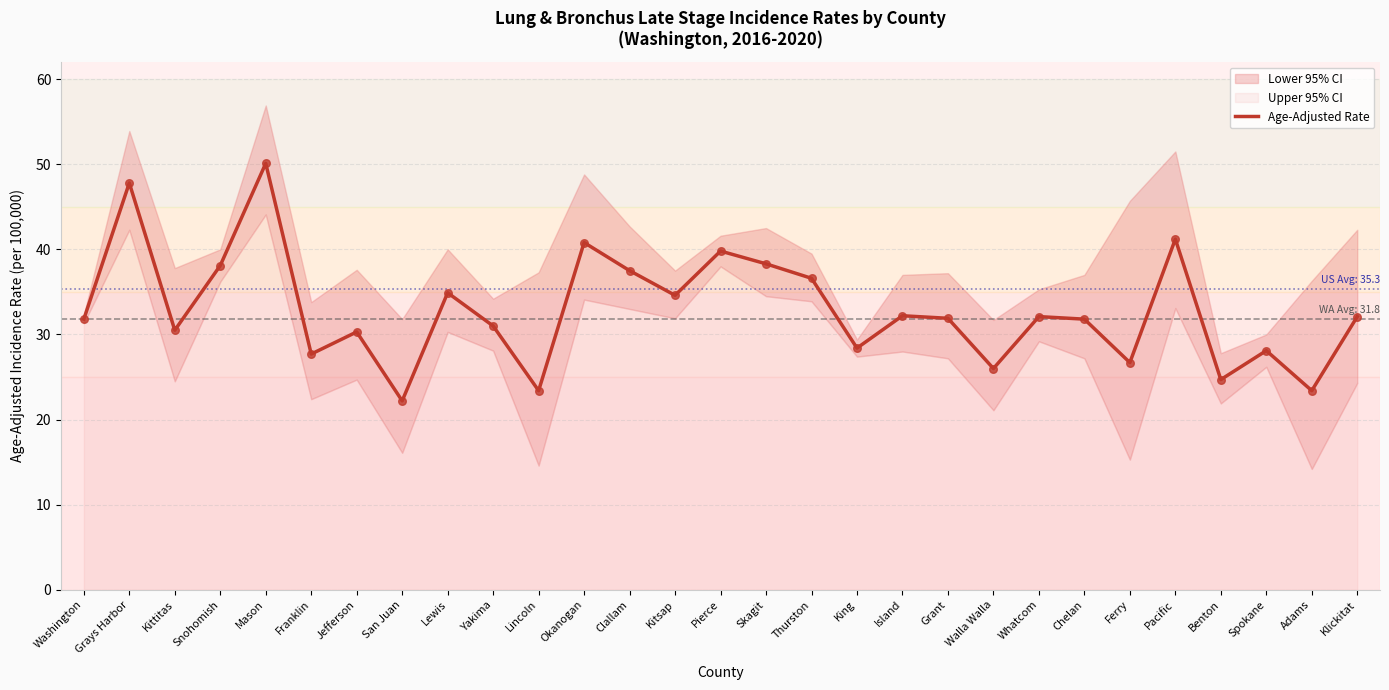

Approximately how many times larger is the value at Snohomish compared to Okanogan?

0.9